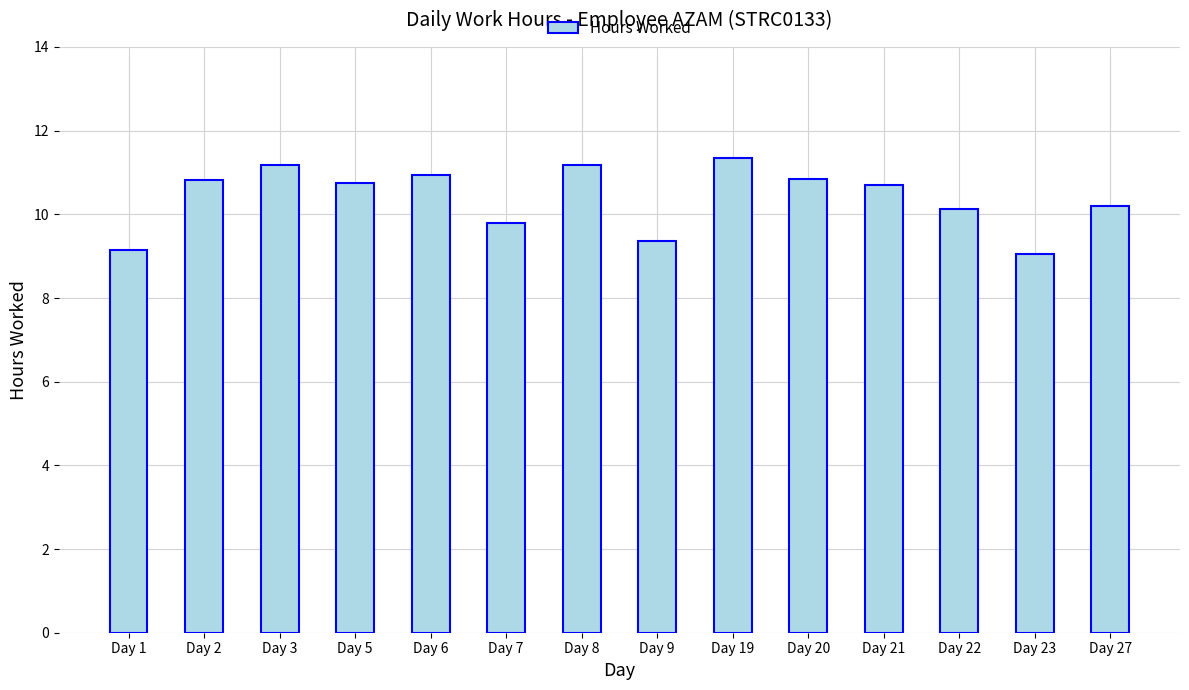

Which has a higher value, Day 6 or Day 21?

Day 6